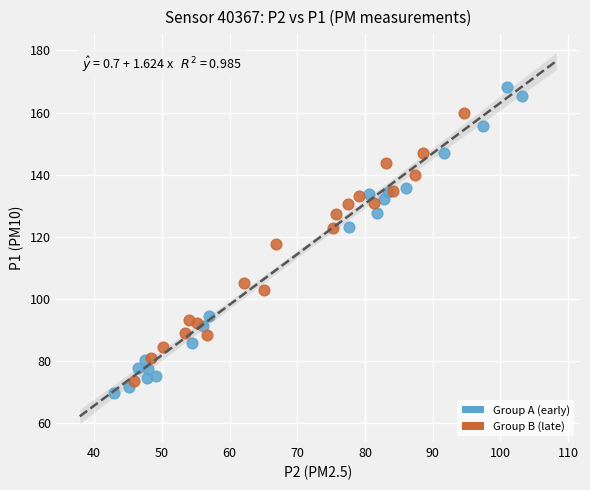

Which series has the widest spread of Y values?

Group A (early)